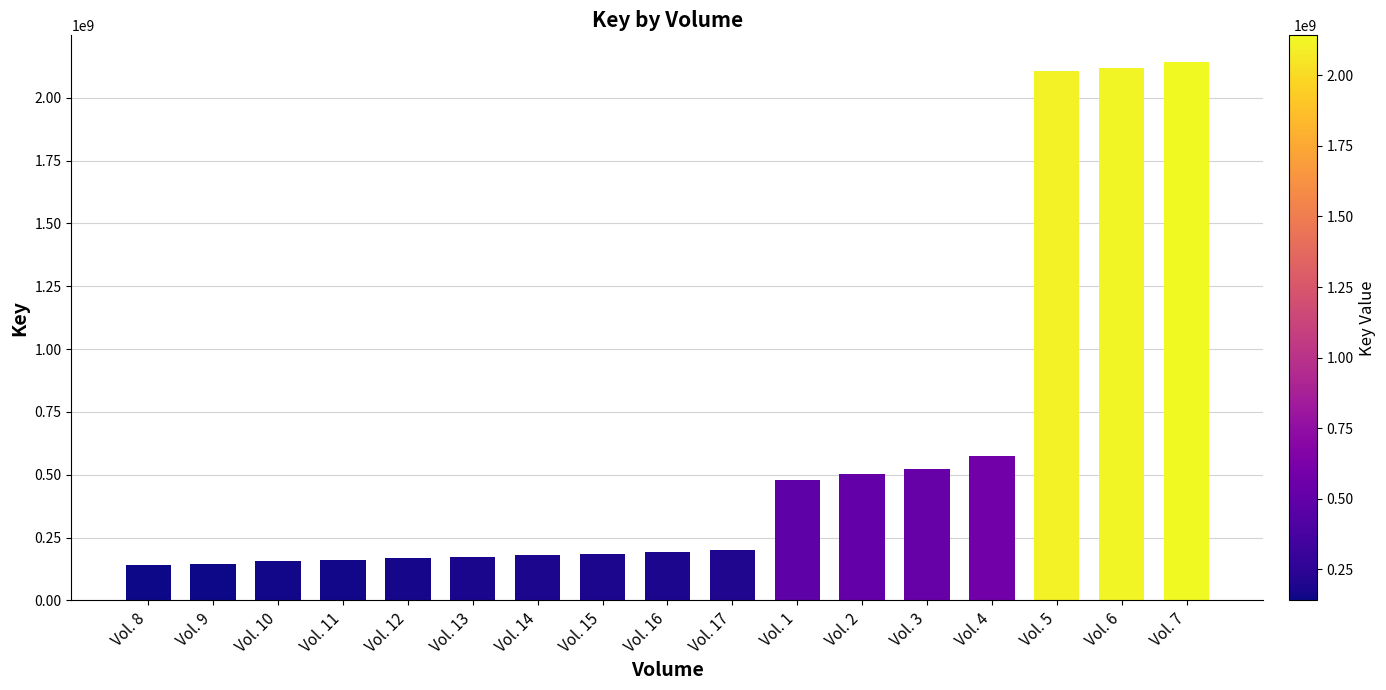

What is the minimum value shown in the chart?

140272163